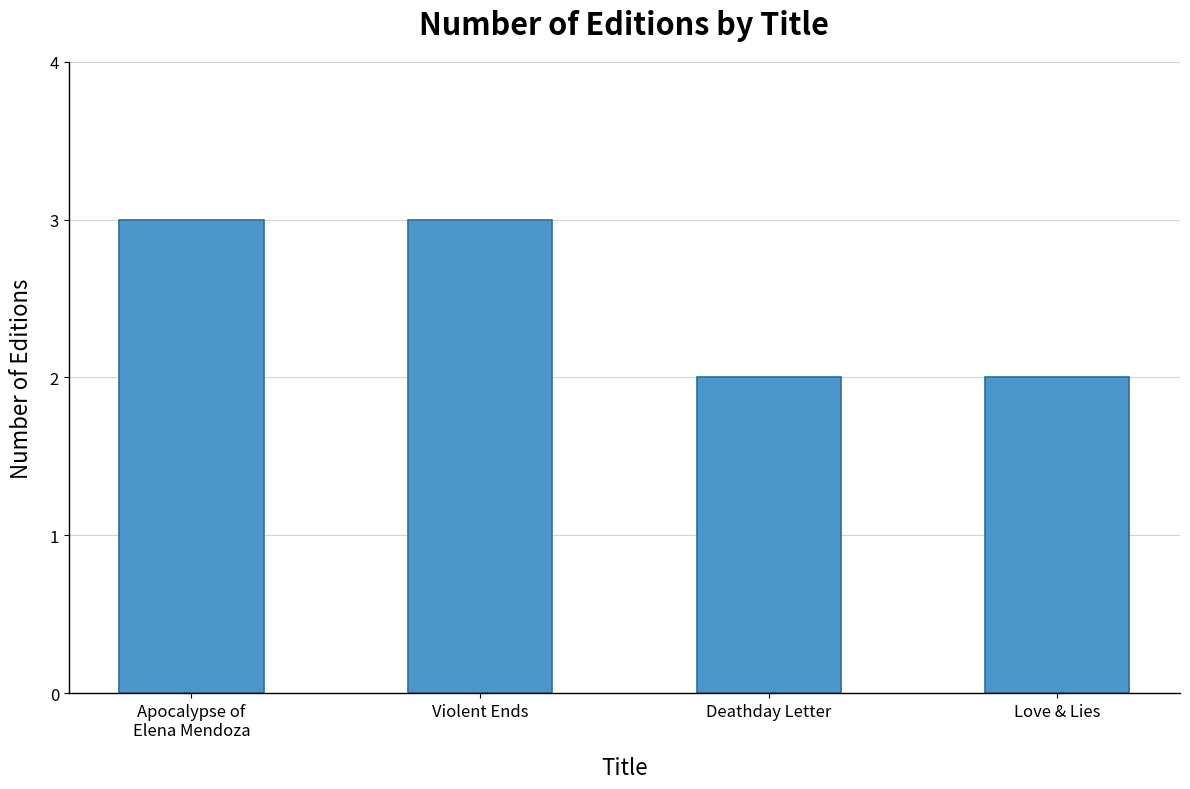

Approximately how many times larger is the value at Violent Ends compared to Apocalypse of
Elena Mendoza?

1.0